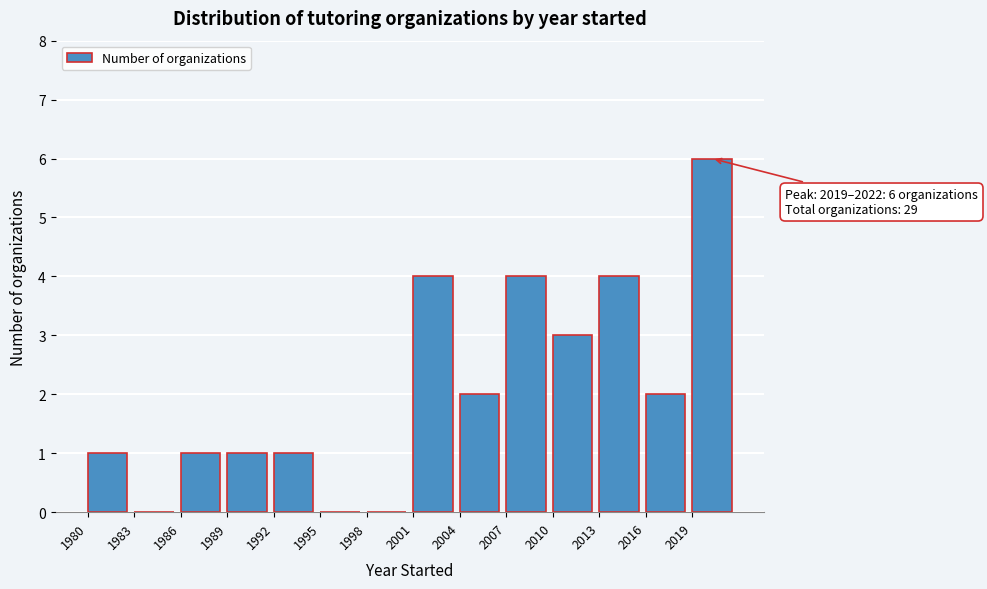

Which range on the x-axis has the tallest bar?

2019 to 2022